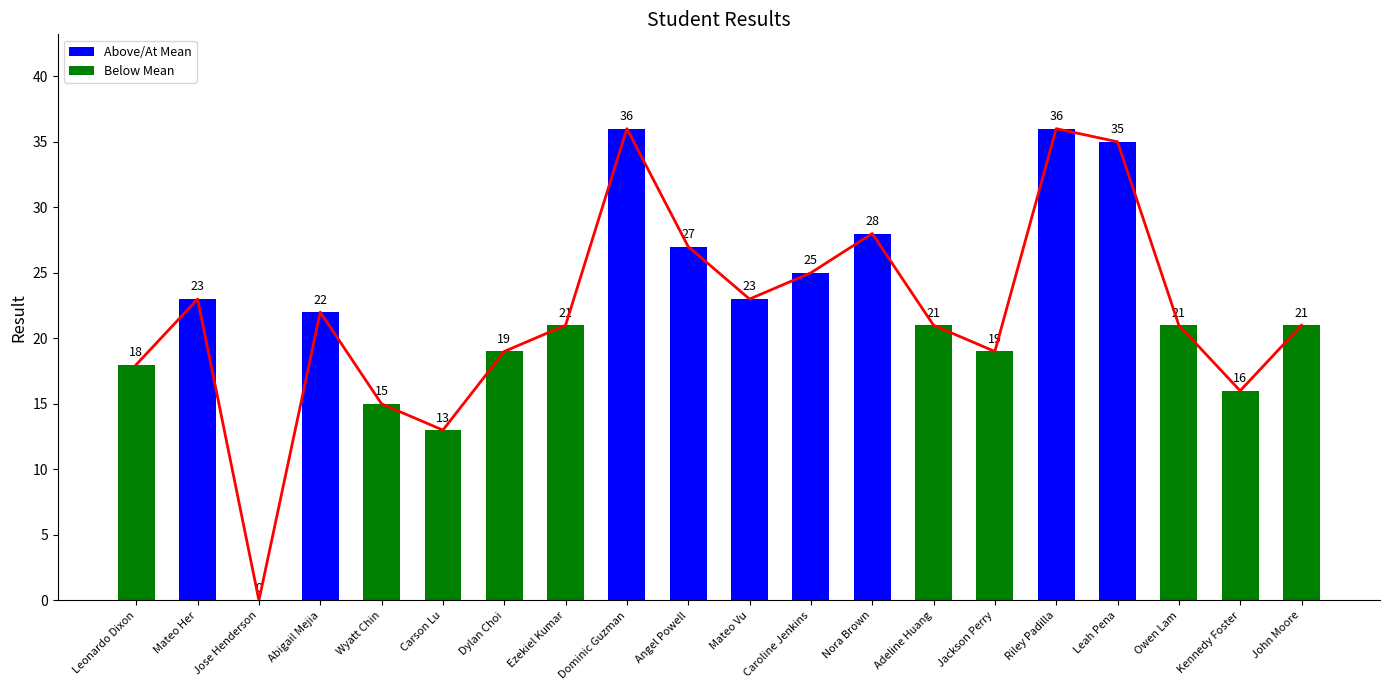

Which label corresponds to the largest value in the chart?

Dominic Guzman